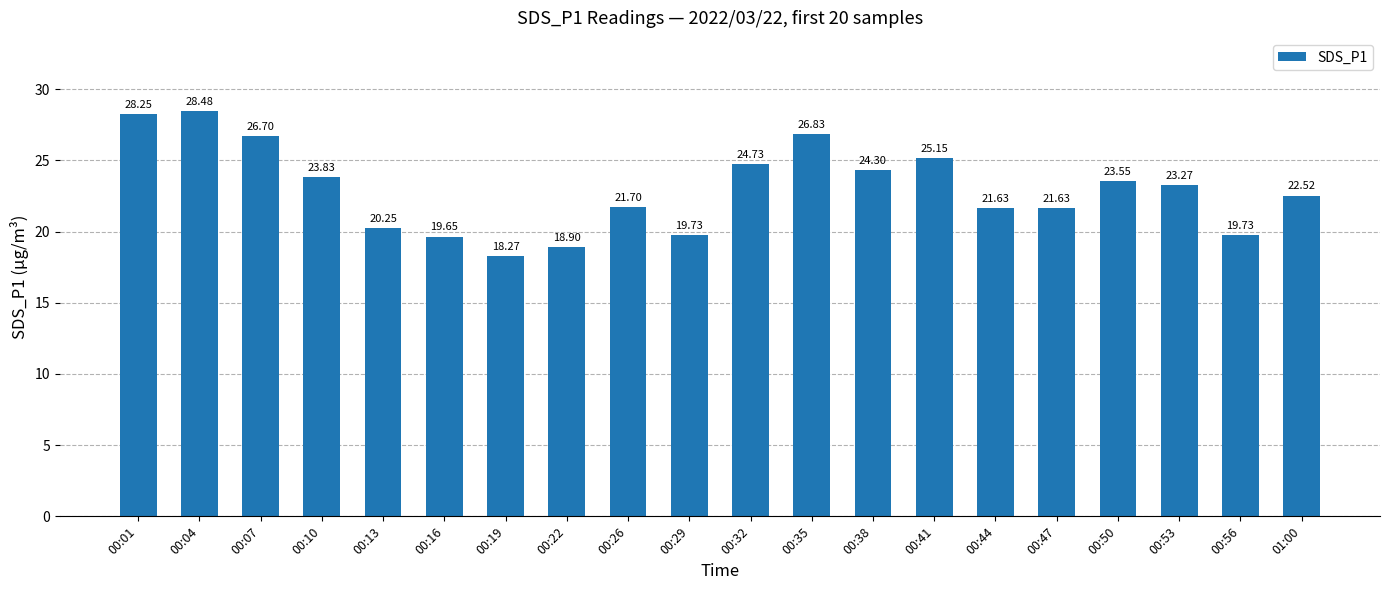

How many bars are there in total?

20